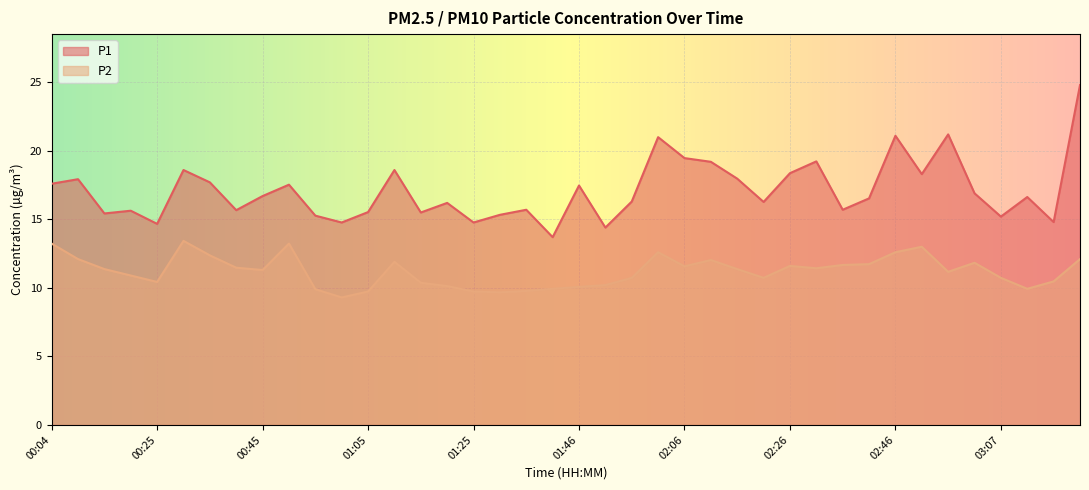

Where is the first local maximum for P2?

00:30